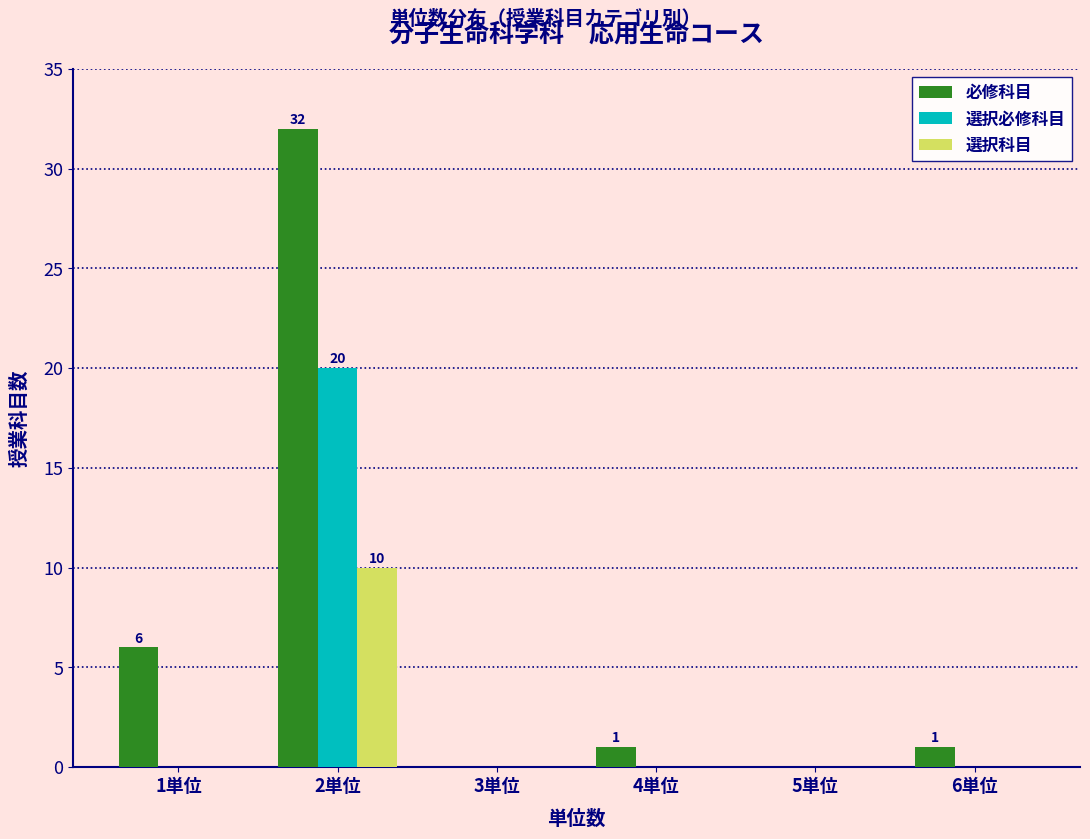

Reading left to right, extract all data points from this chart.

必修科目: 1単位=6	2単位=32	3単位=0	4単位=1	5単位=0	6単位=1
選択必修科目: 1単位=0	2単位=20	3単位=0	4単位=0	5単位=0	6単位=0
選択科目: 1単位=0	2単位=10	3単位=0	4単位=0	5単位=0	6単位=0